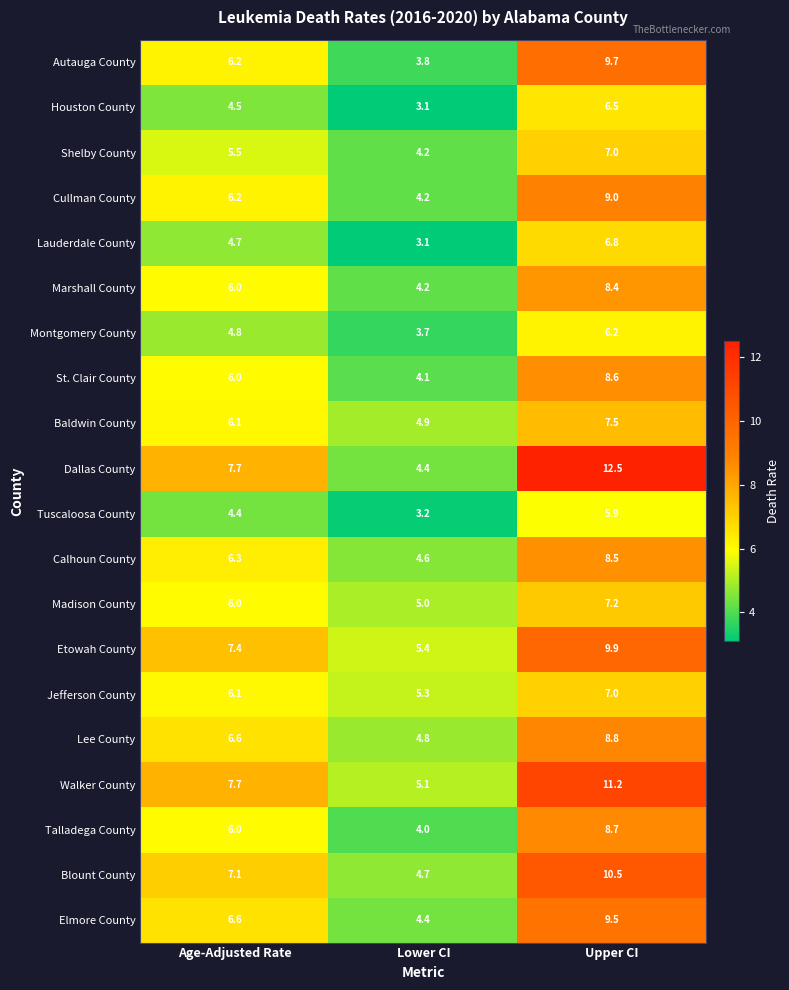

What is the total value across all series at Age-Adjusted Rate?

121.9